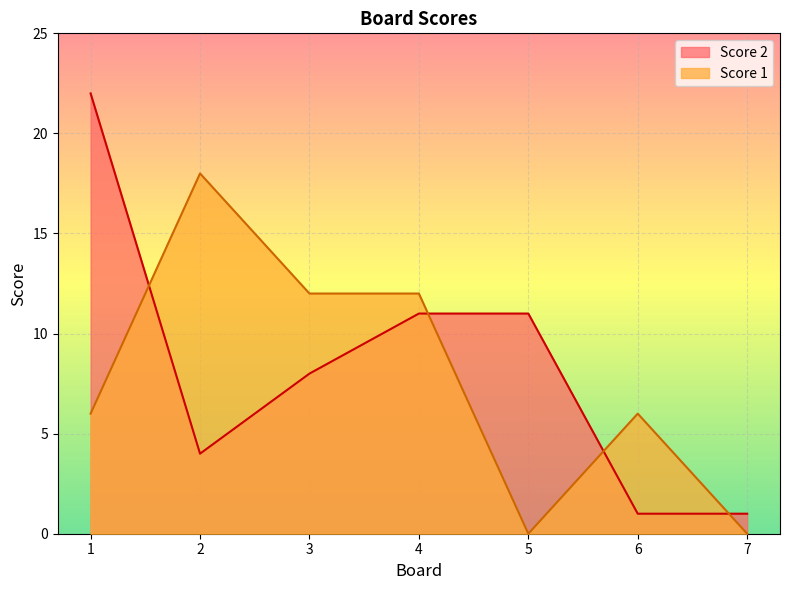

How many Score 1 values are between 0 and 12?

6